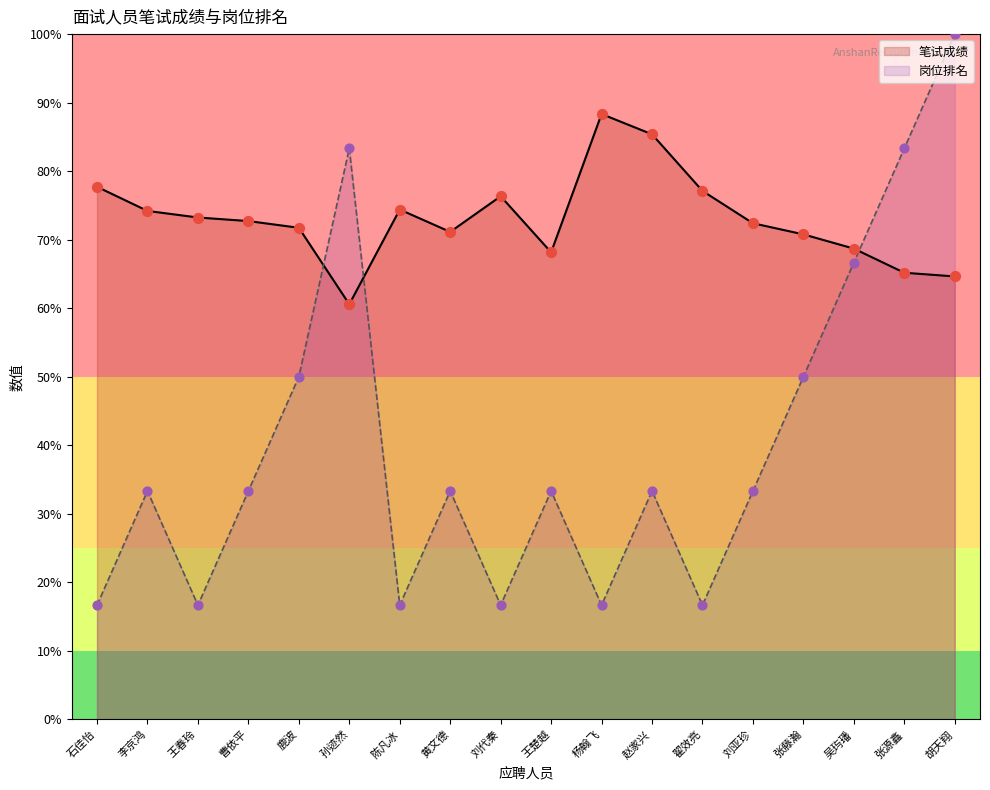

Which series reaches the maximum Y coordinate?

岗位排名